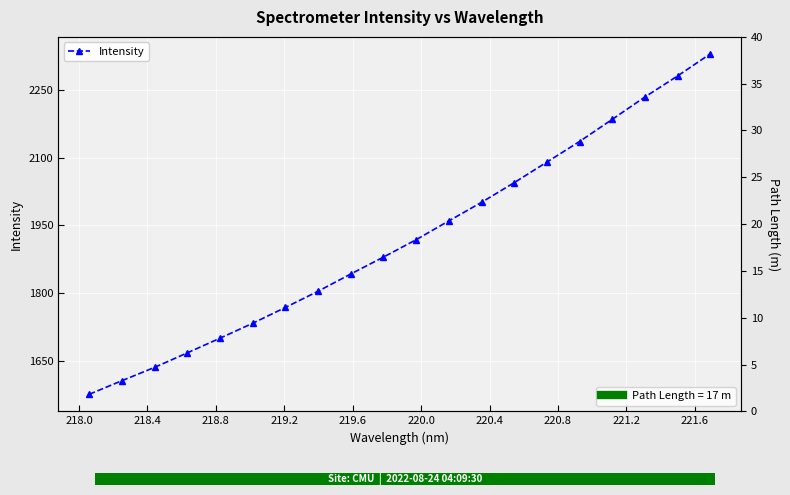

How many bars are there in total?

20